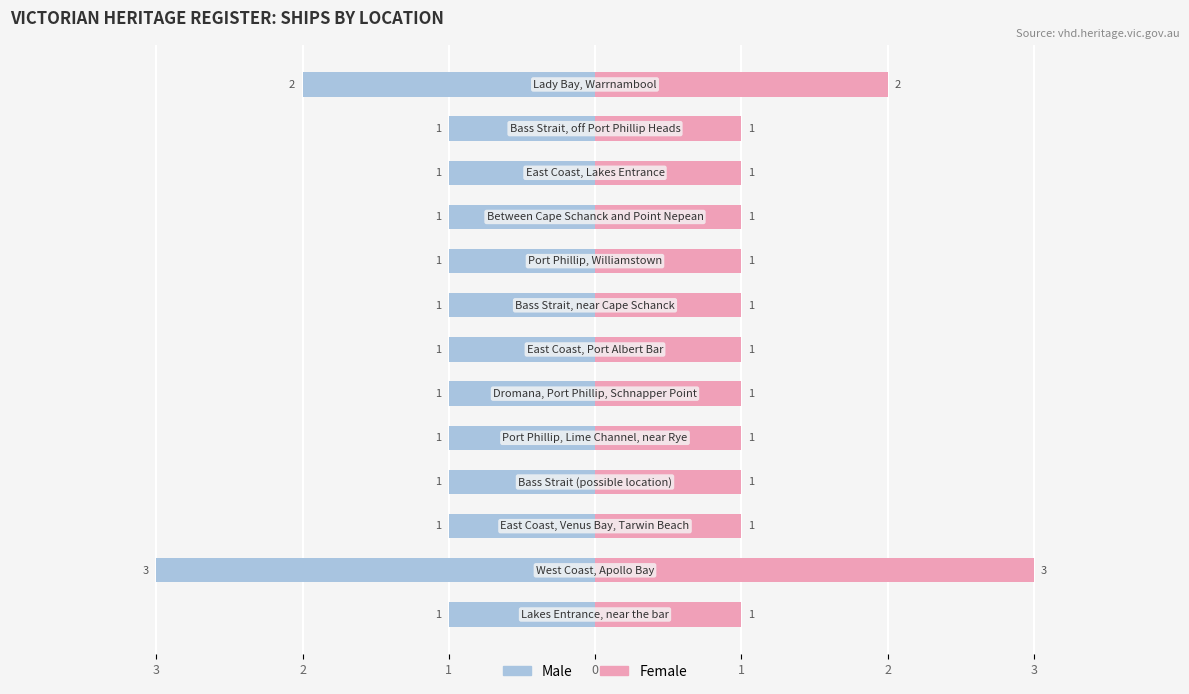

Rank the series by their maximum value, from highest to lowest.

Female, Male